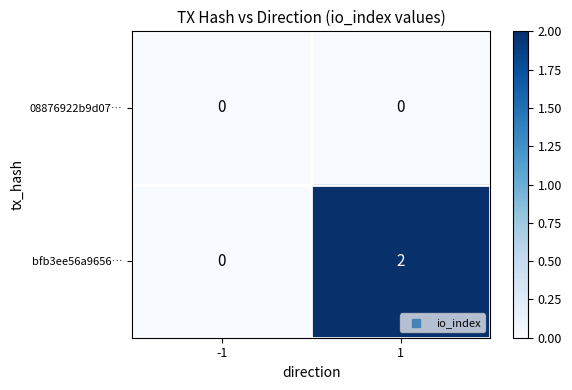

Which series has the largest total across all categories?

bfb3ee56a9656…